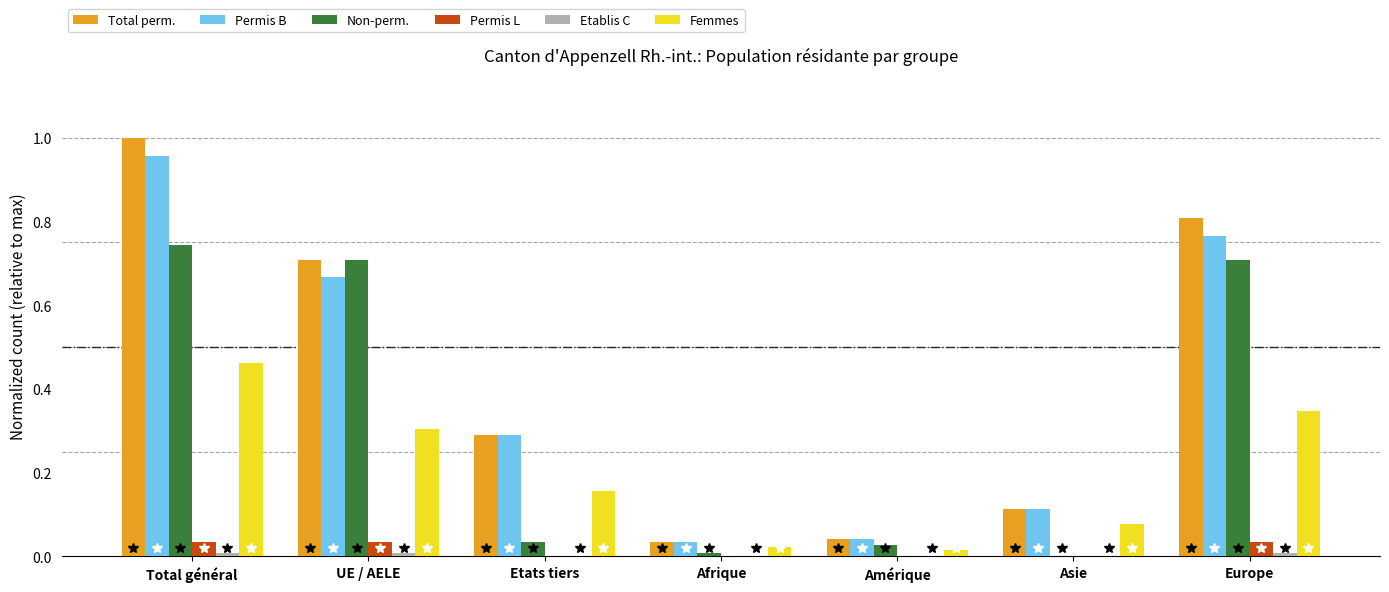

Is it true that Total perm. equals 0.1 at Amérique?

False